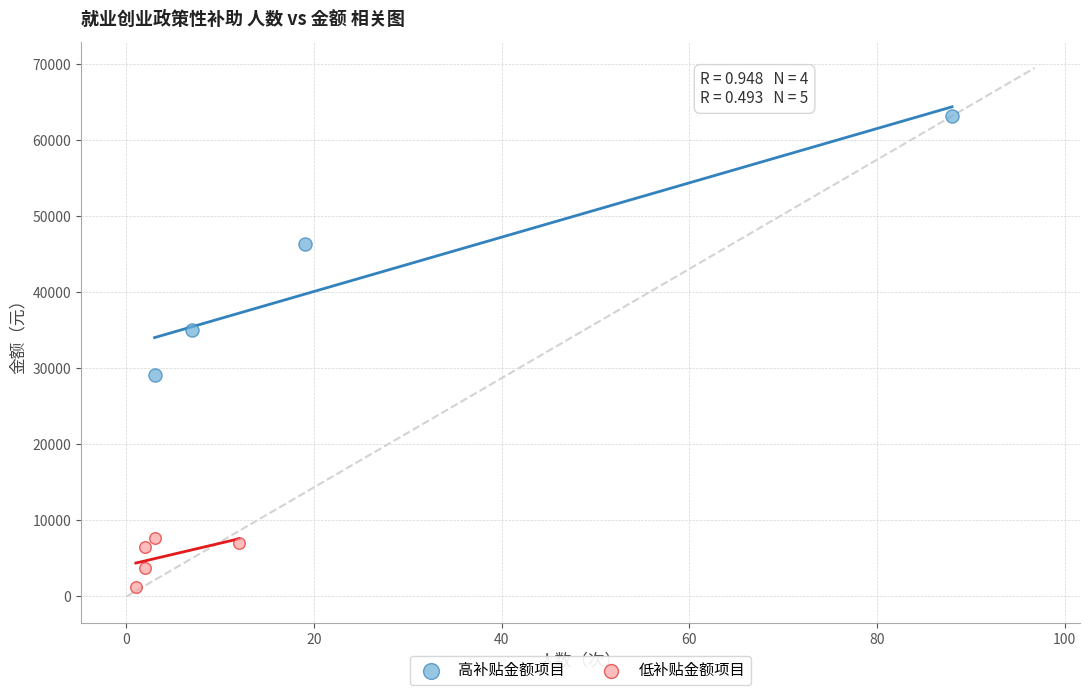

What are all the series names shown in the legend?

高补贴金额项目, 低补贴金额项目